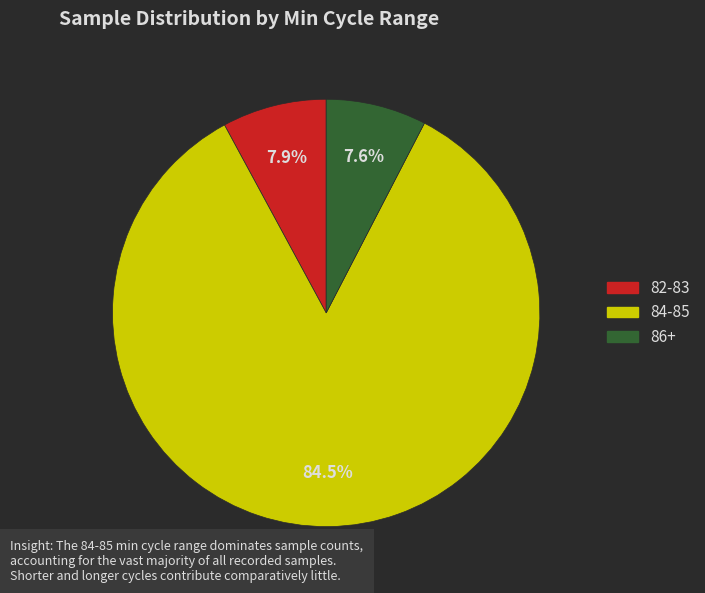

Is there a majority slice in this chart?

Yes